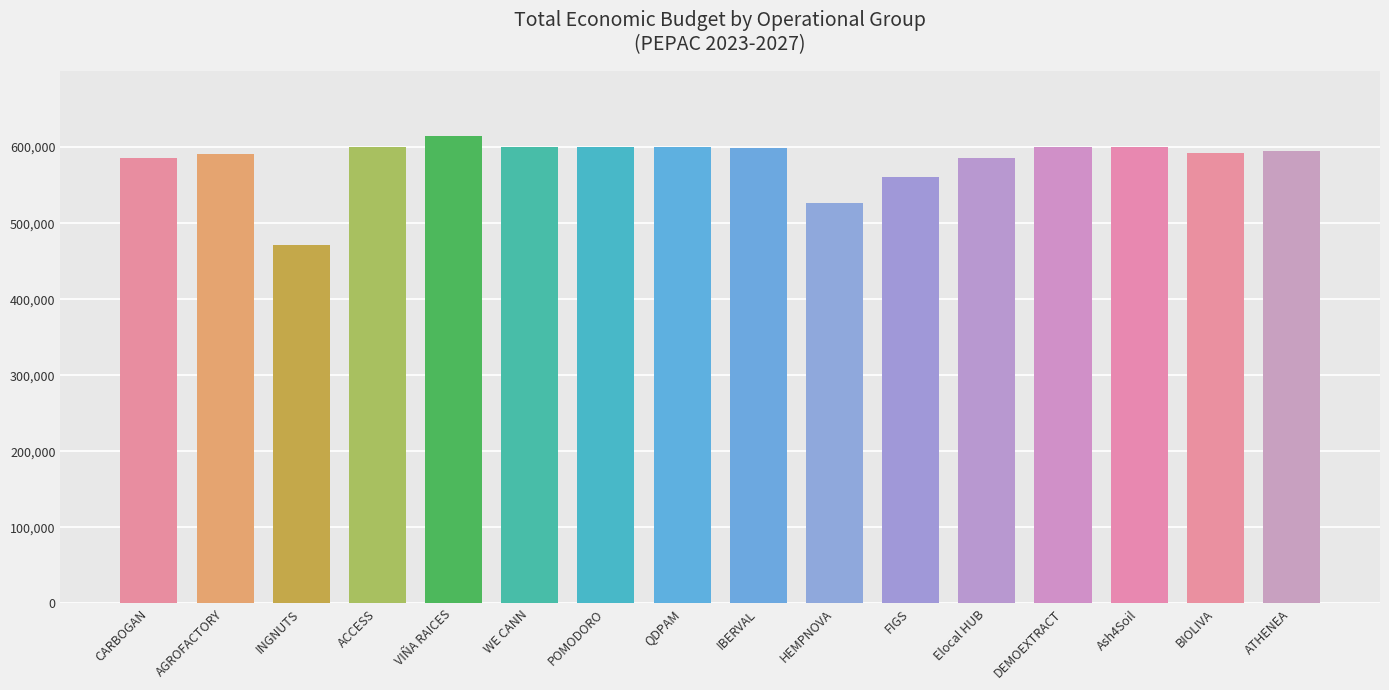

At which label does the data first exceed 598303?

ACCESS